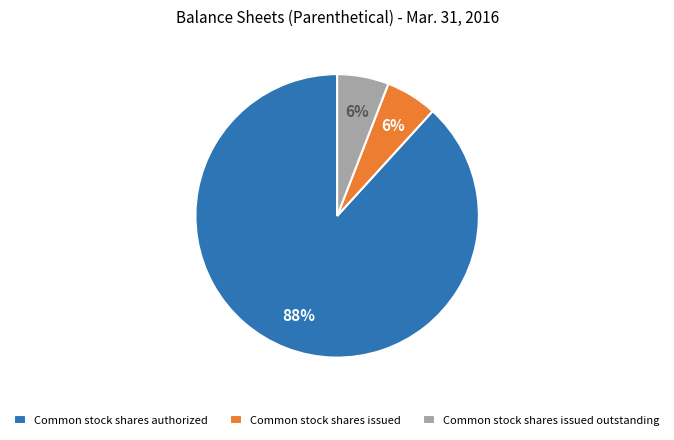

Do Common stock shares issued outstanding and Common stock shares issued together represent more than half of the pie?

No